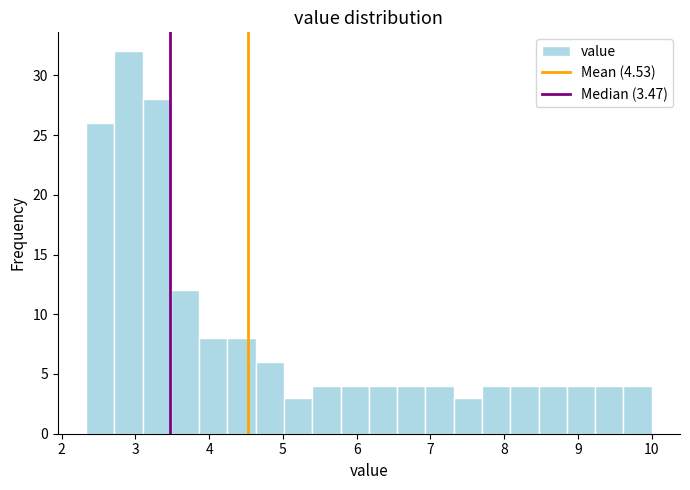

Read against the x-axis, roughly where is the centre of the tallest bar?

2.9